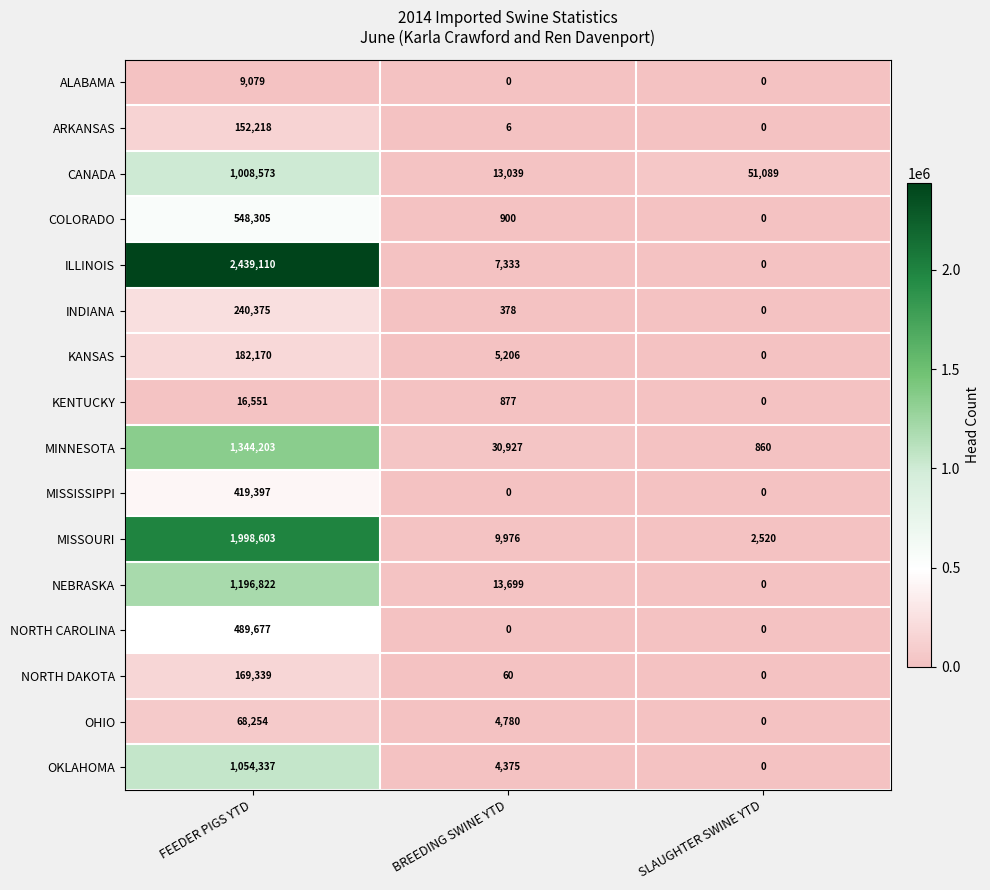

The value of NORTH DAKOTA at BREEDING SWINE YTD is 108. True or false?

False